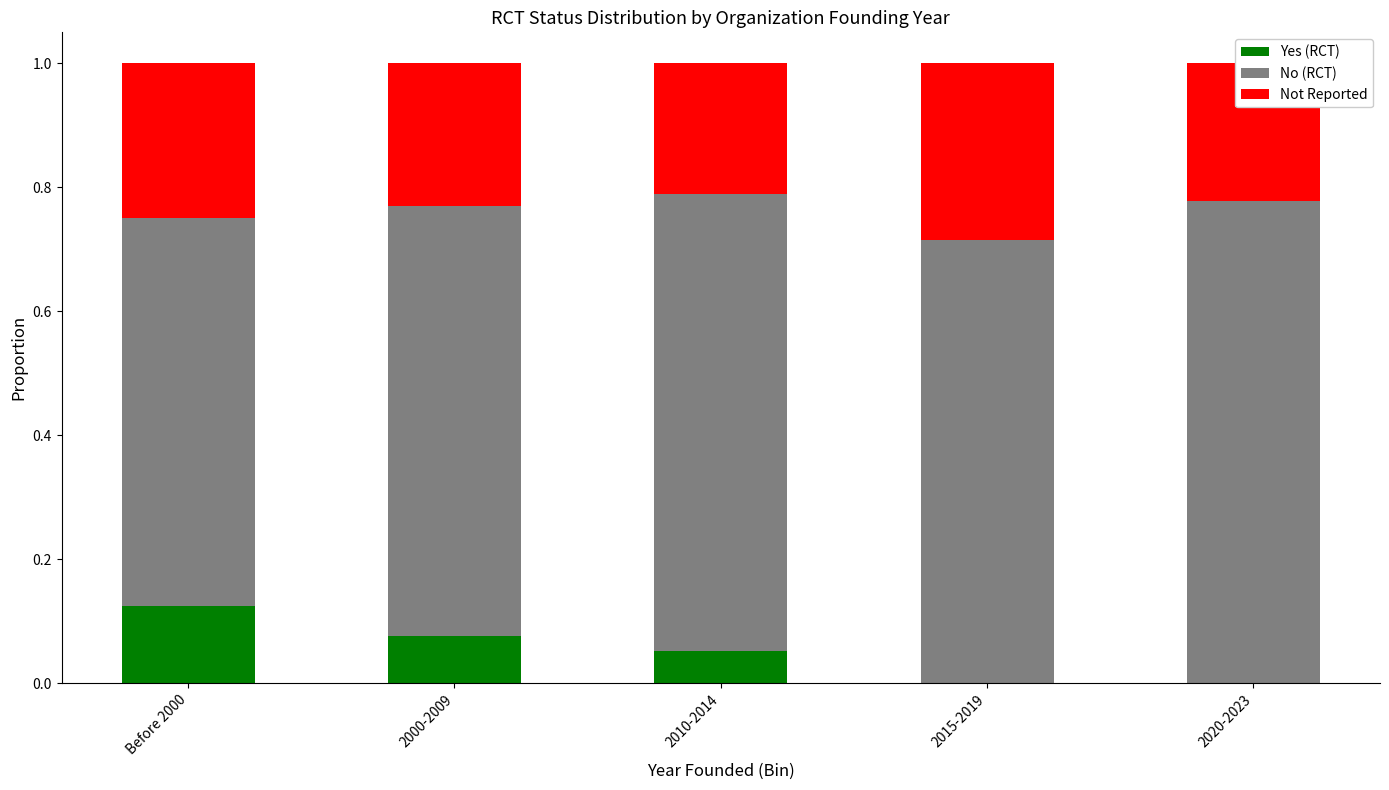

What is the total value across all series at 2000-2009?

1.0